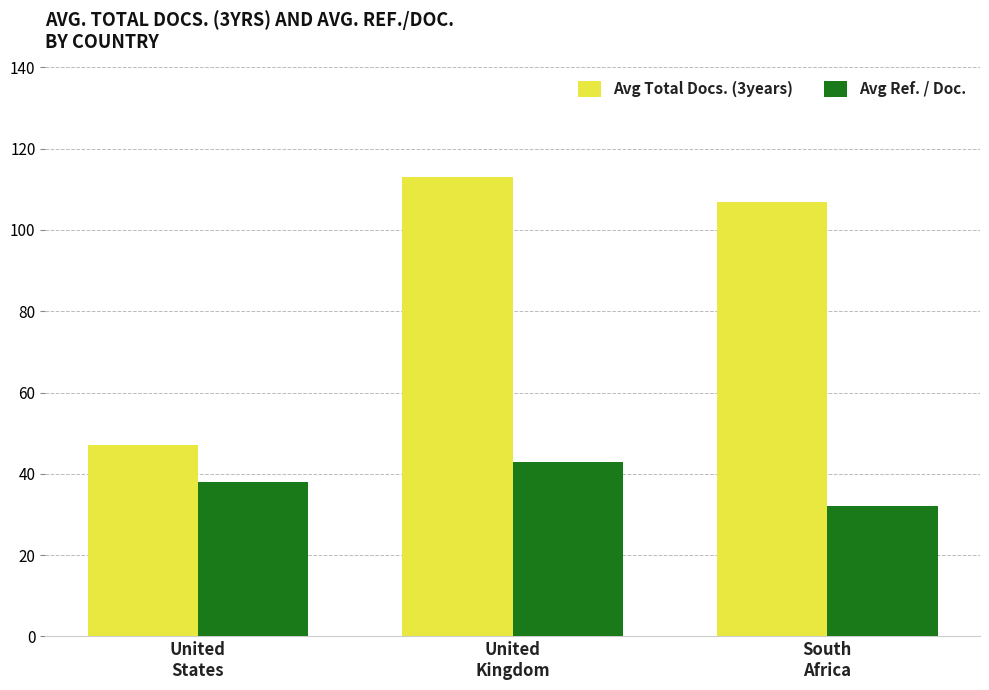

Are the bars grouped side by side (vs. stacked)?

Yes